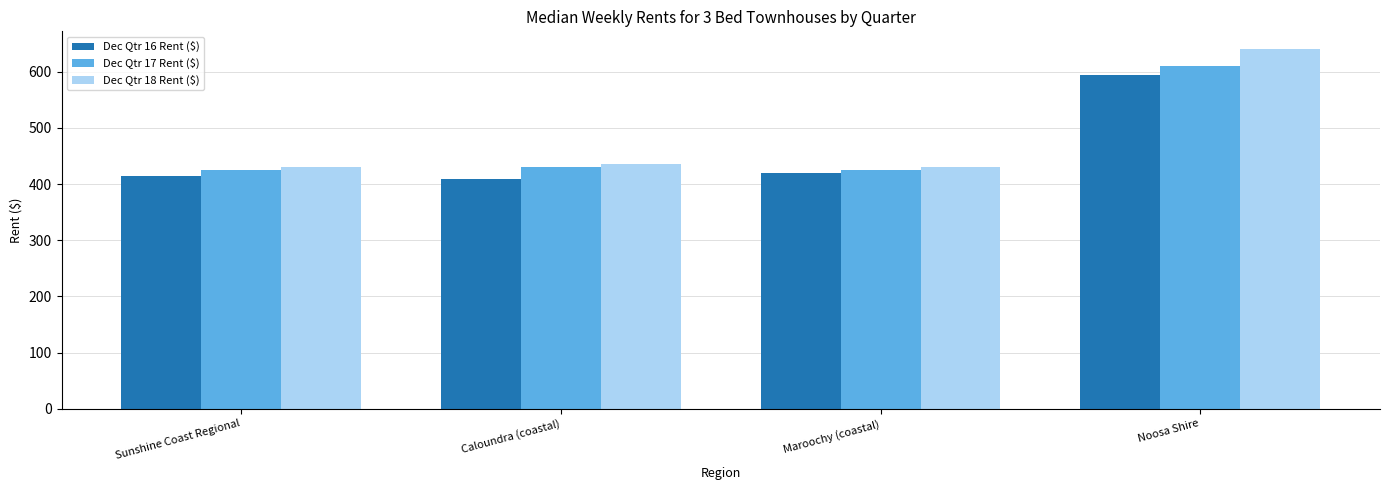

Reading left to right, extract all data points from this chart.

Dec Qtr 16 Rent ($): Sunshine Coast Regional=415	Caloundra (coastal)=410	Maroochy (coastal)=420	Noosa Shire=595
Dec Qtr 17 Rent ($): Sunshine Coast Regional=425	Caloundra (coastal)=430	Maroochy (coastal)=425	Noosa Shire=610
Dec Qtr 18 Rent ($): Sunshine Coast Regional=430	Caloundra (coastal)=435	Maroochy (coastal)=430	Noosa Shire=640